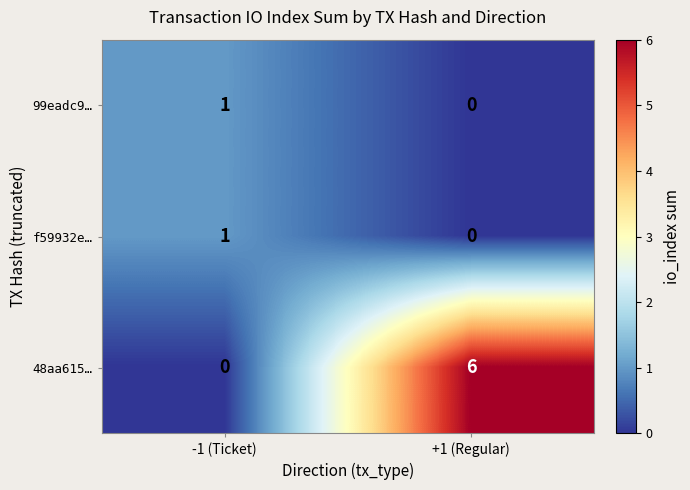

Reading right to left, extract all data points from this chart.

99eadc9…: 0	1
f59932e…: 0	1
48aa615…: 6	0